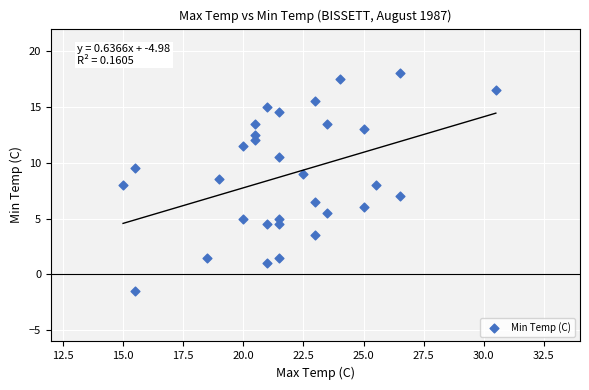

What is the range of Y values (max minus min)?

19.5